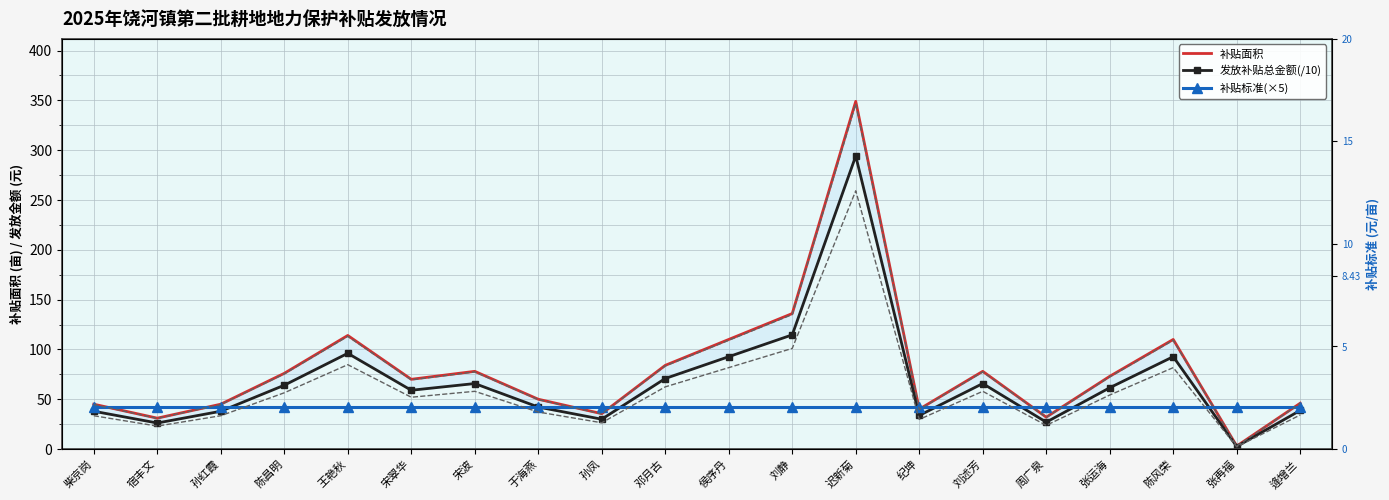

What are all the series names shown in the legend?

补贴面积, 发放补贴总金额(/10), 补贴标准(×5)